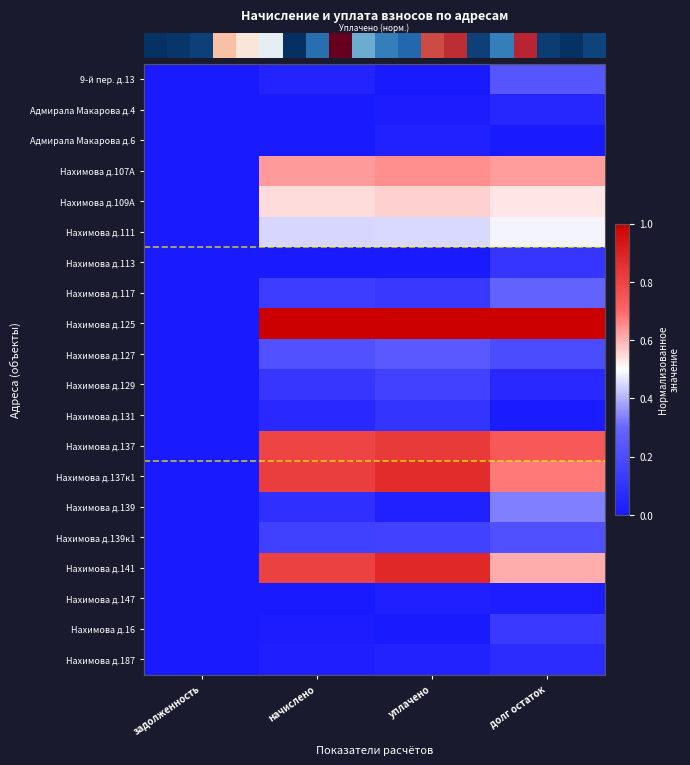

At which category is the sum across all series the highest?

долг остаток